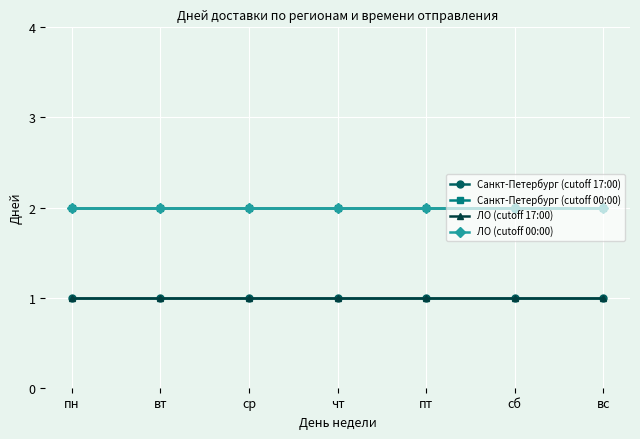

Does the chart display data point markers on the line(s)?

Yes